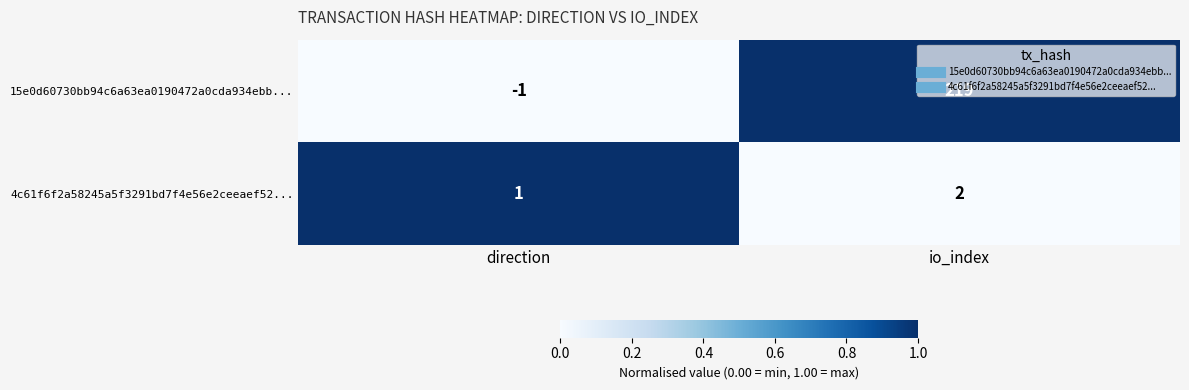

What is the difference between the 15e0d60730bb94c6a63ea0190472a0cda934ebb... values at direction and io_index?

220